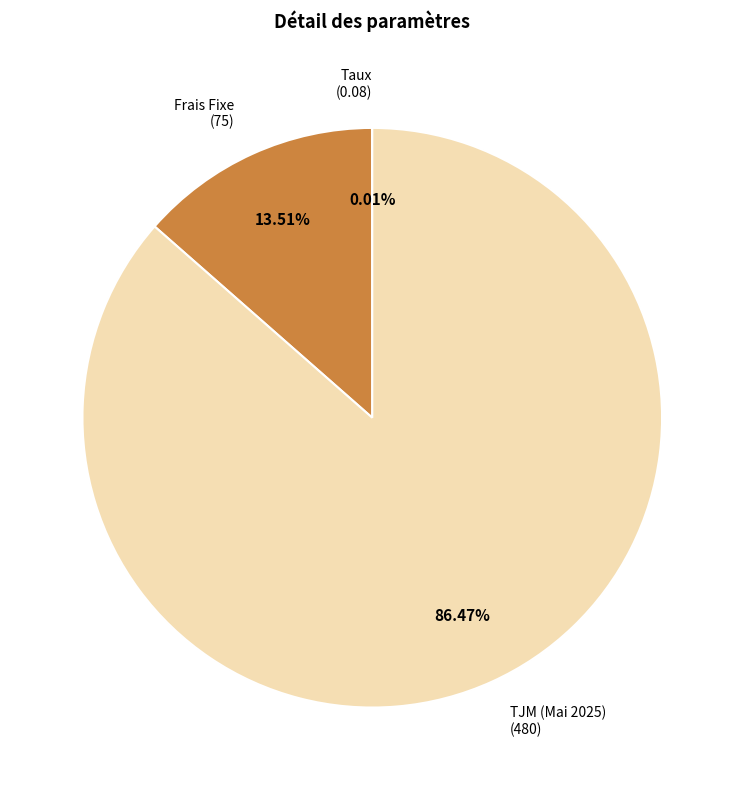

Is there a majority slice in this chart?

Yes